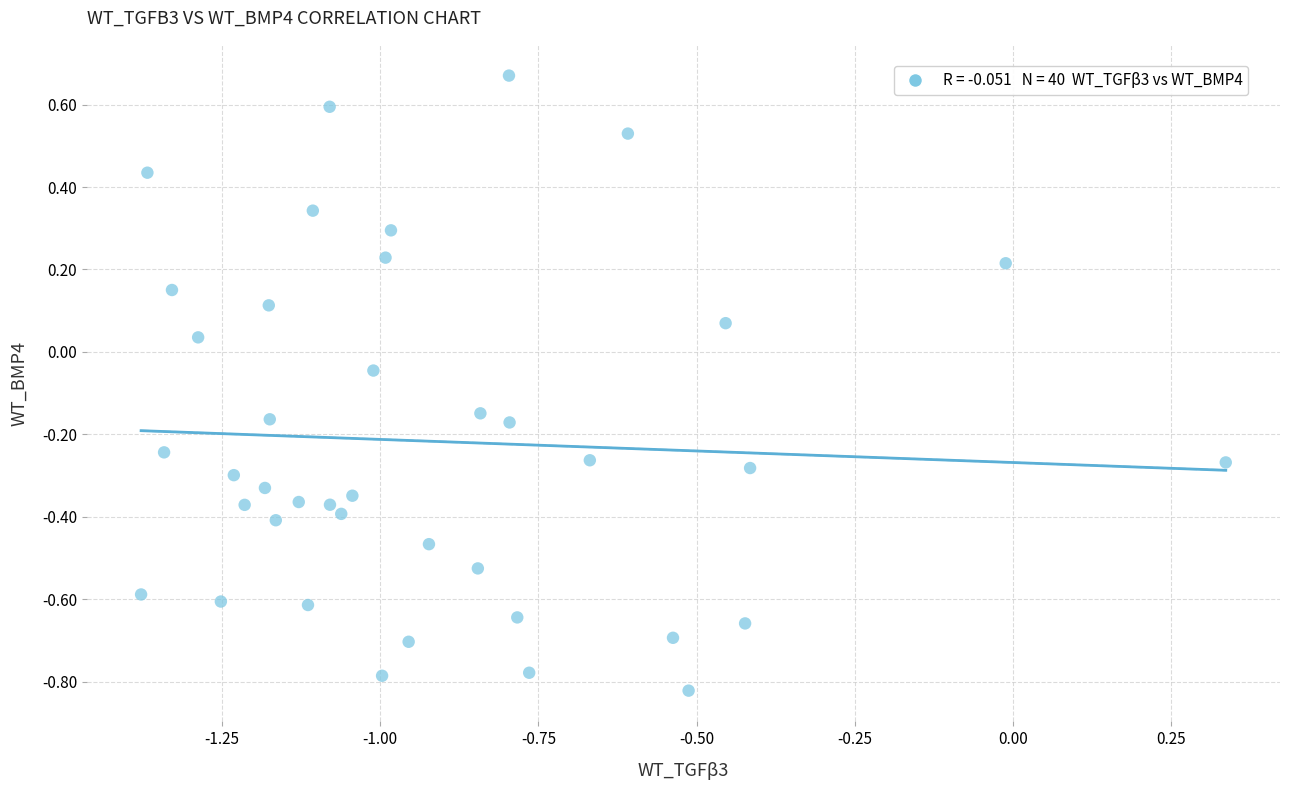

What is the range of X values (max minus min)?

1.7